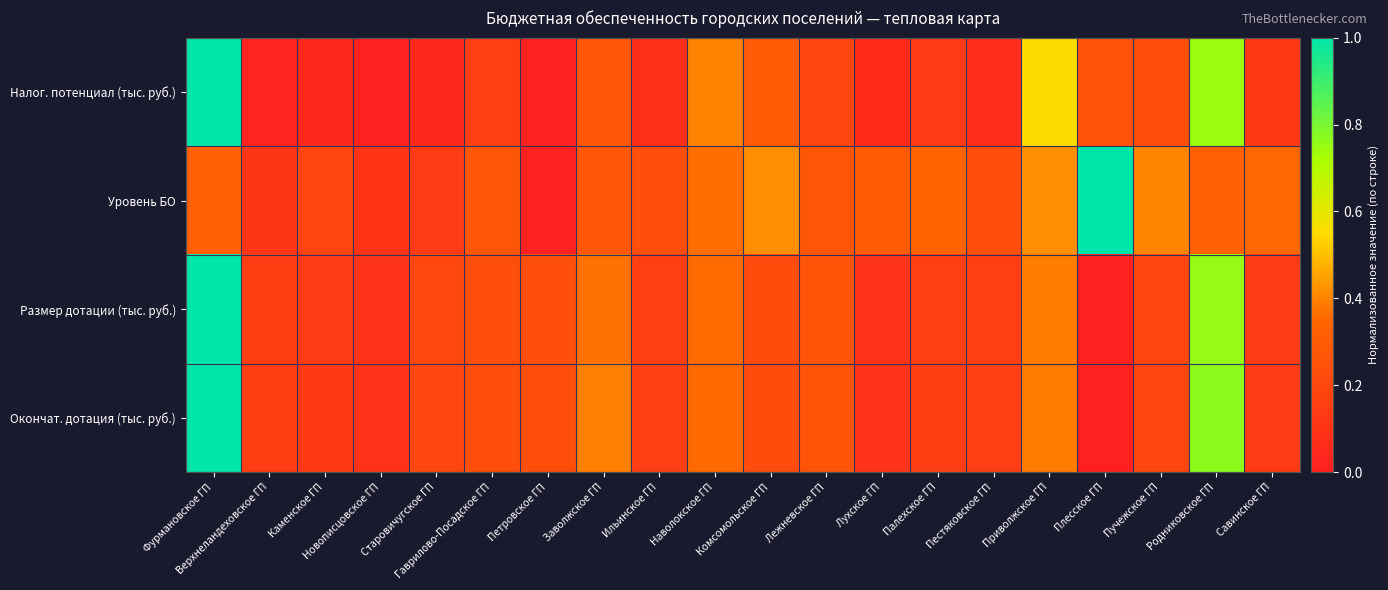

At how many categories does at least one series exceed 0?

20